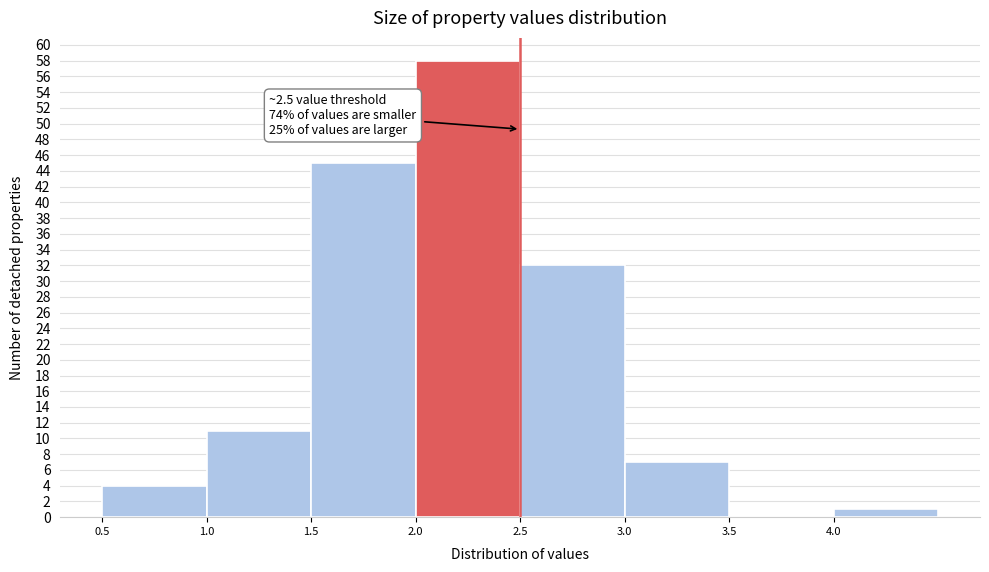

Which range on the x-axis has the tallest bar?

2.0 to 2.5